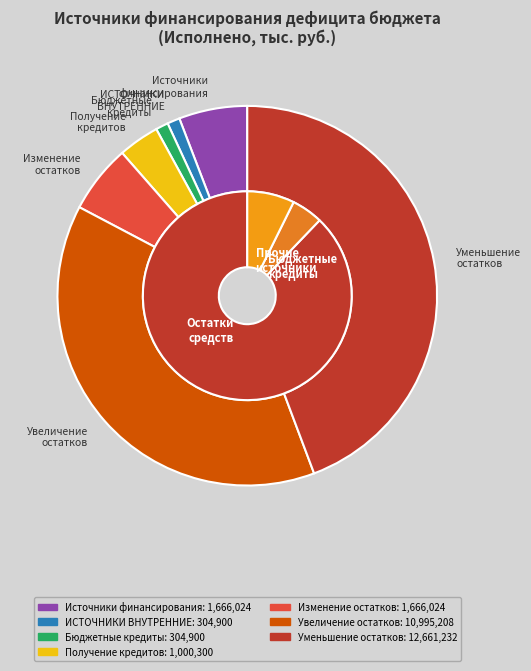

The 500 slice represents 25% of the pie. True or false?

False